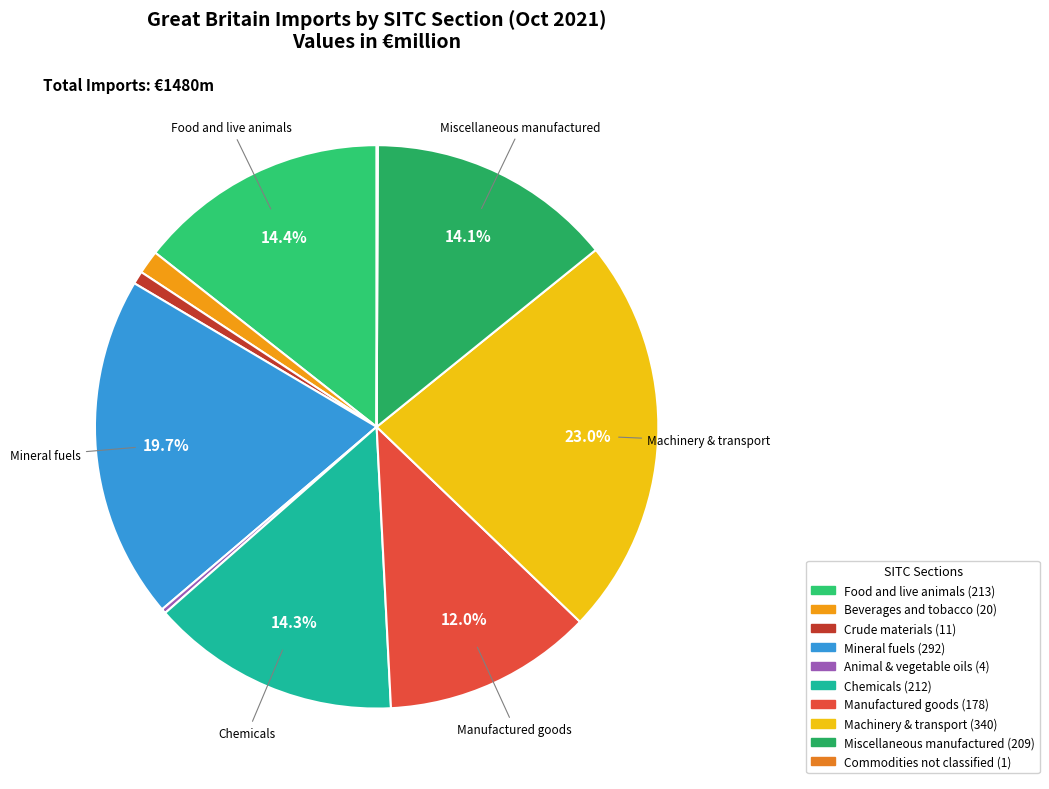

To the nearest percent, what is the average slice percentage?

10%